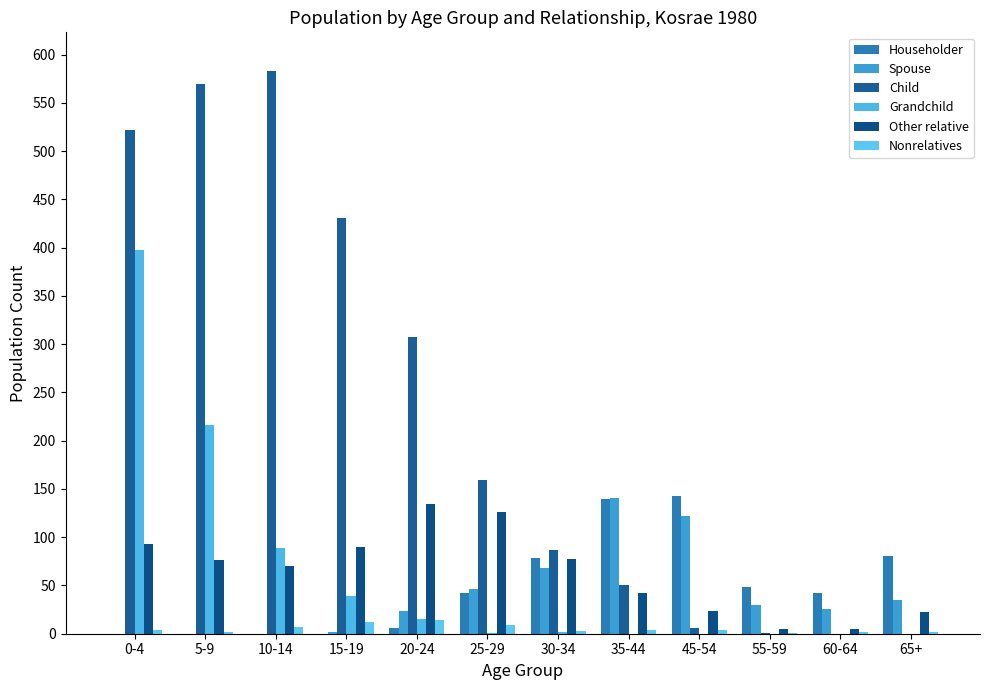

Reading left to right, transcribe all the data shown in this chart.

Householder: 0	0	0	0	6	42	78	140	143	48	42	81
Spouse: 0	0	0	2	24	46	68	141	122	30	26	35
Child: 522	569	583	431	307	159	87	50	6	1	0	0
Grandchild: 397	216	89	39	15	1	2	0	0	0	0	0
Other relative: 93	76	70	90	134	126	77	42	24	5	5	23
Nonrelatives: 4	2	7	12	14	9	3	4	4	1	2	2